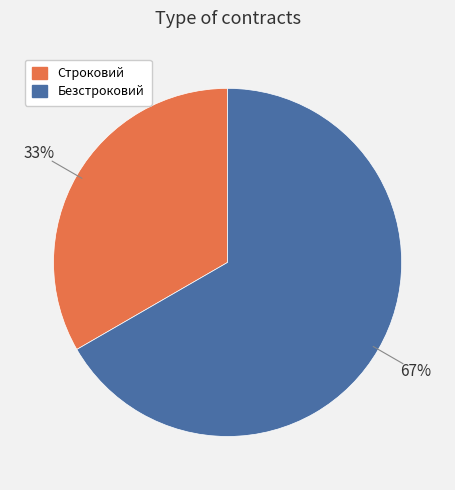

What is the ratio of the value at Строковий to the value at Безстроковий?

0.5